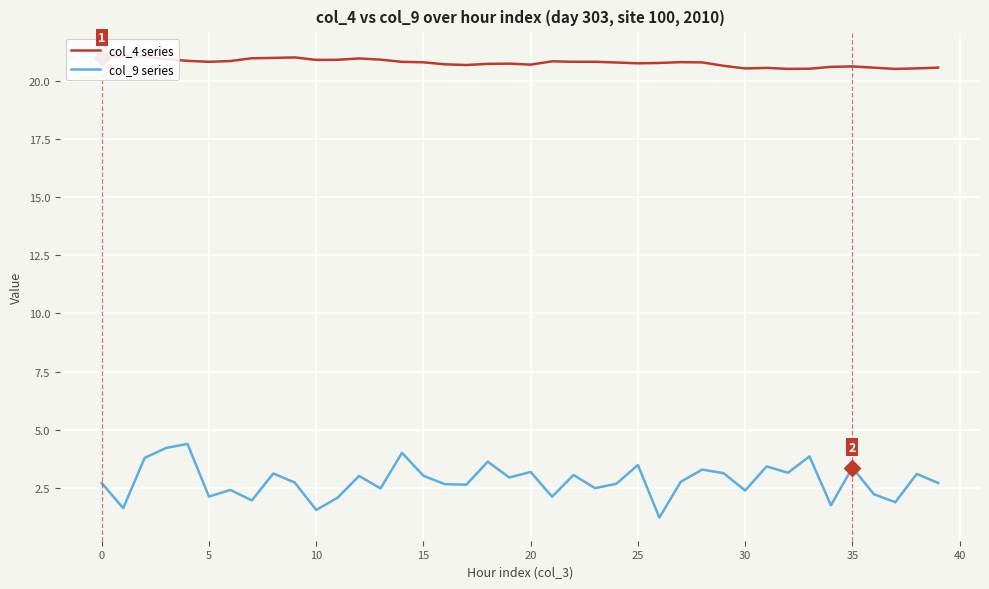

True or false: col_9 series and col_4 series intersect in this chart.

False